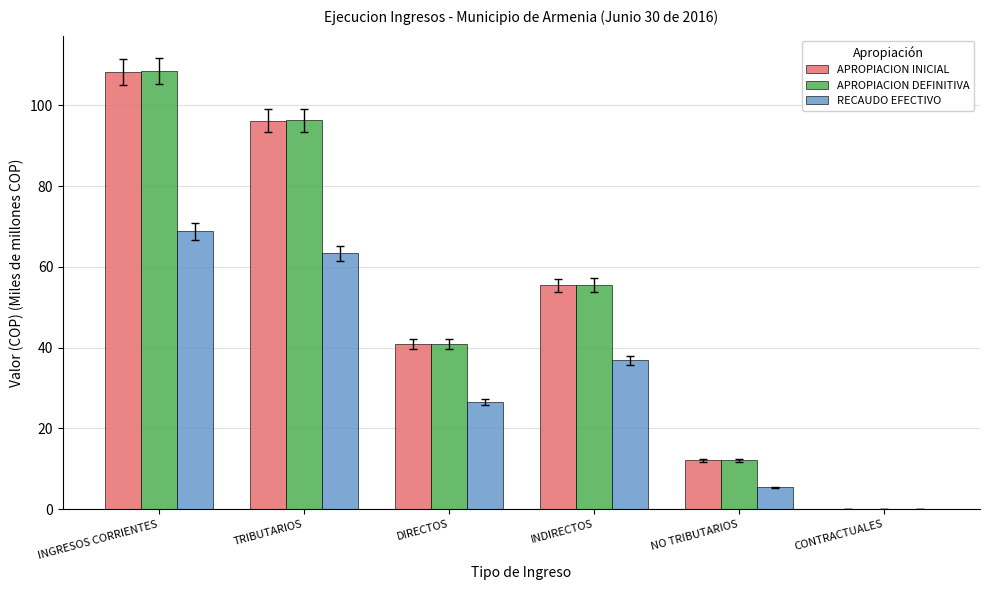

How many distinct data groups are displayed?

3